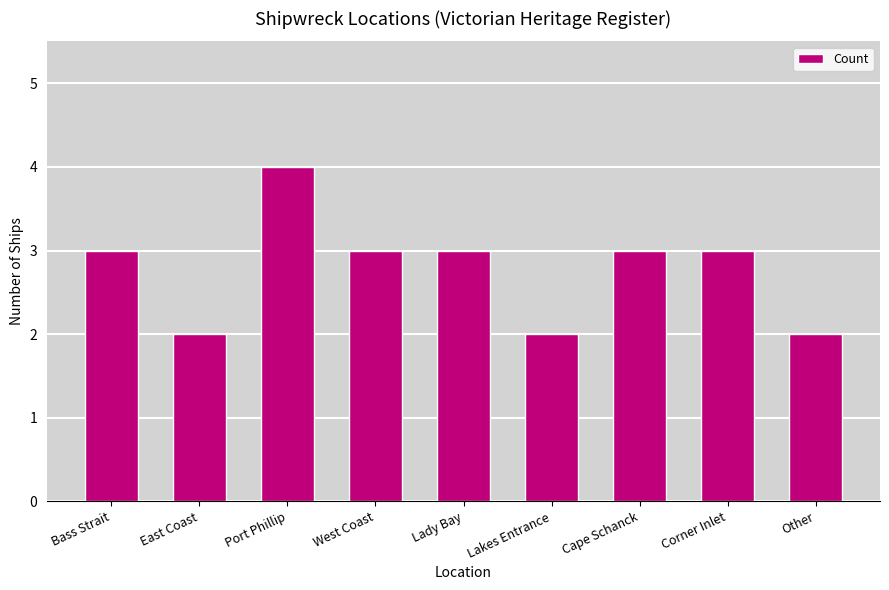

What is the maximum value shown in the chart?

4